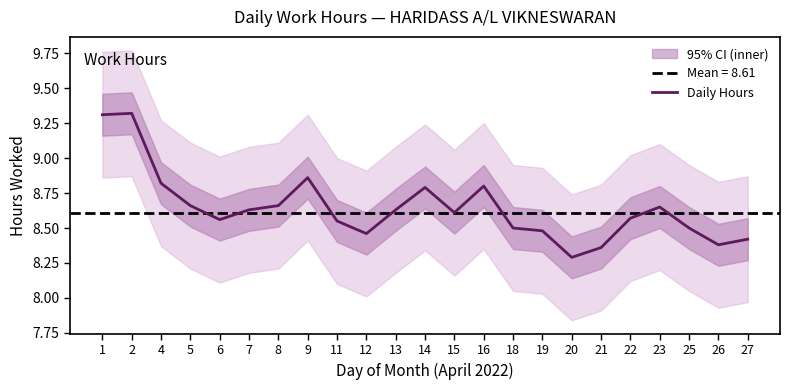

Reading right to left, list all the values displayed in this chart.

8.4	8.4	8.5	8.7	8.6	8.4	8.3	8.5	8.5	8.8	8.6	8.8	8.6	8.5	8.6	8.9	8.7	8.6	8.6	8.7	8.8	9.3	9.3